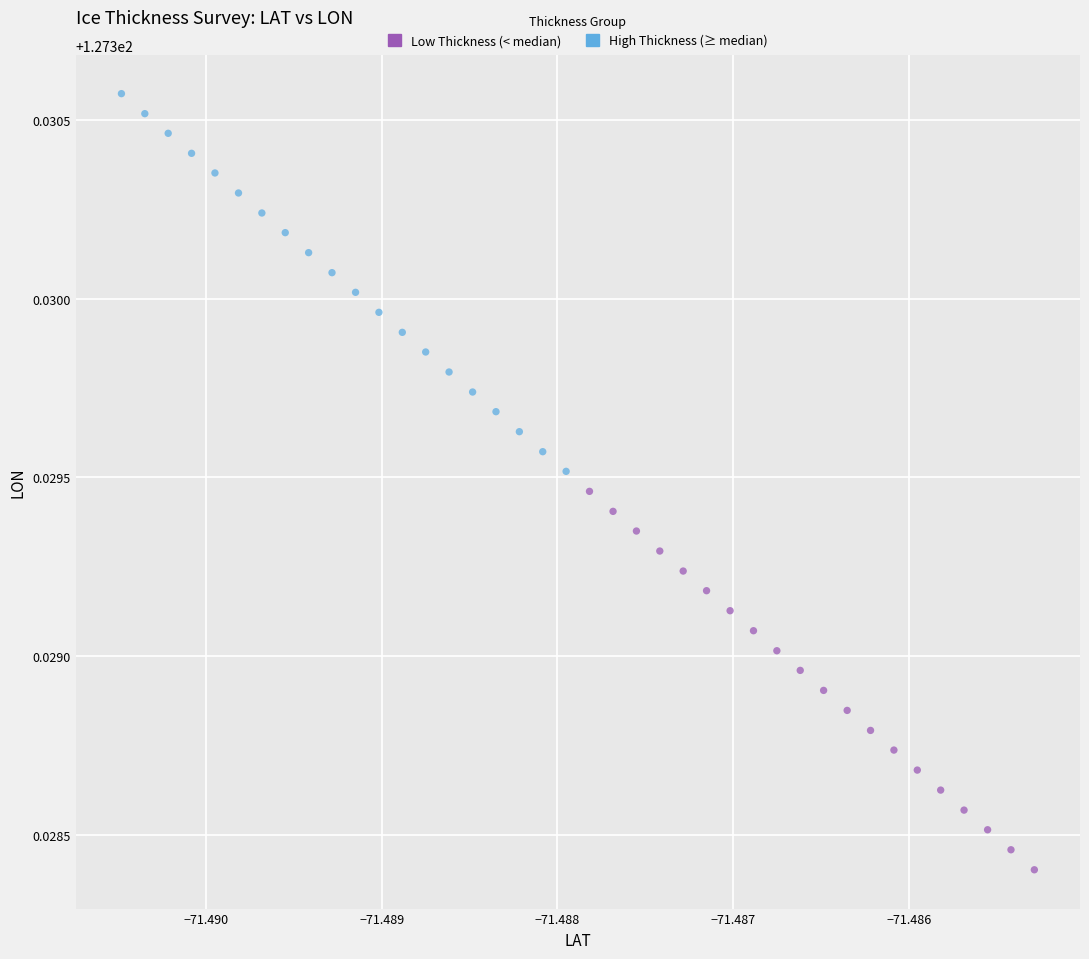

Which series reaches the maximum Y coordinate?

High Thickness (≥ median)